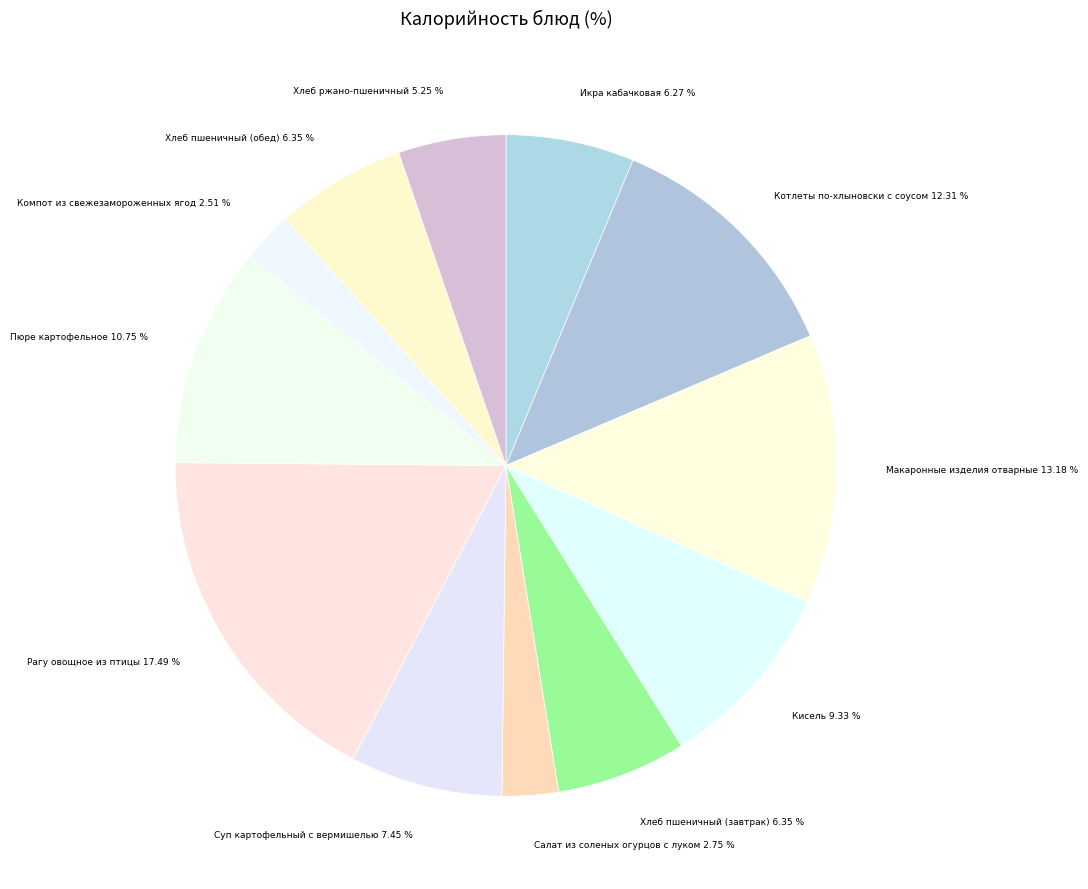

Does any single category account for the majority?

No